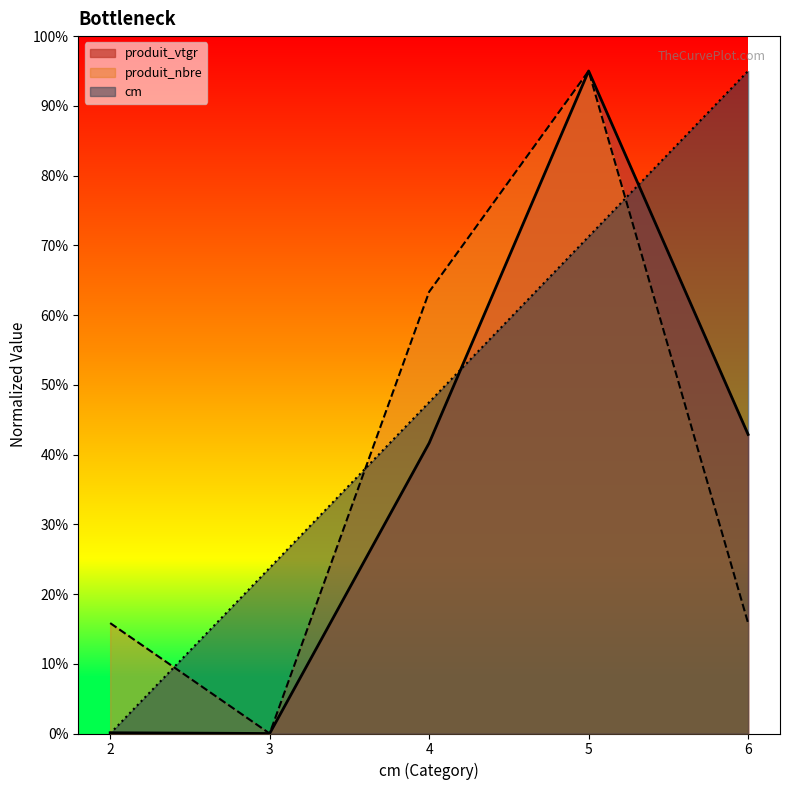

What are all the series names shown in the legend?

produit_vtgr, produit_nbre, cm